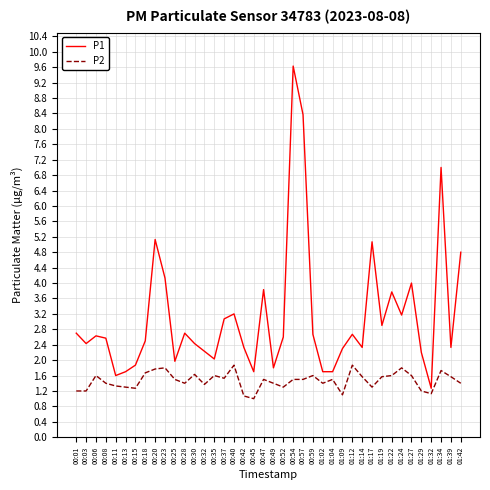

True or false: P2 and P1 intersect in this chart.

False